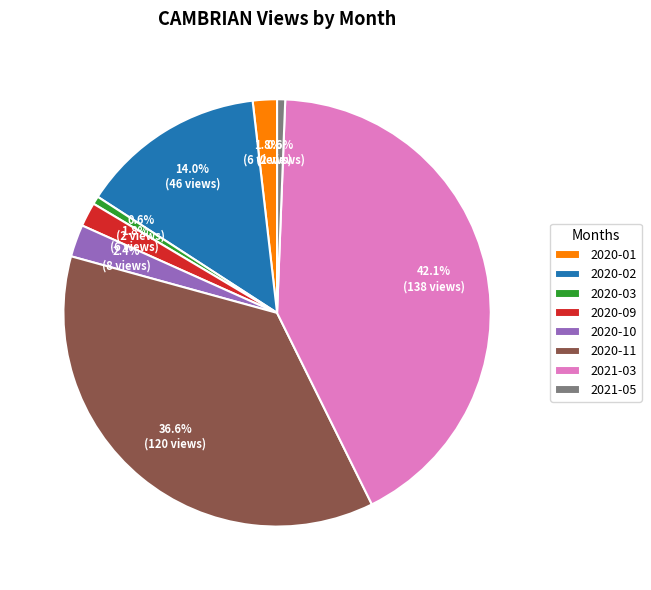

How many segments does this pie chart have?

8